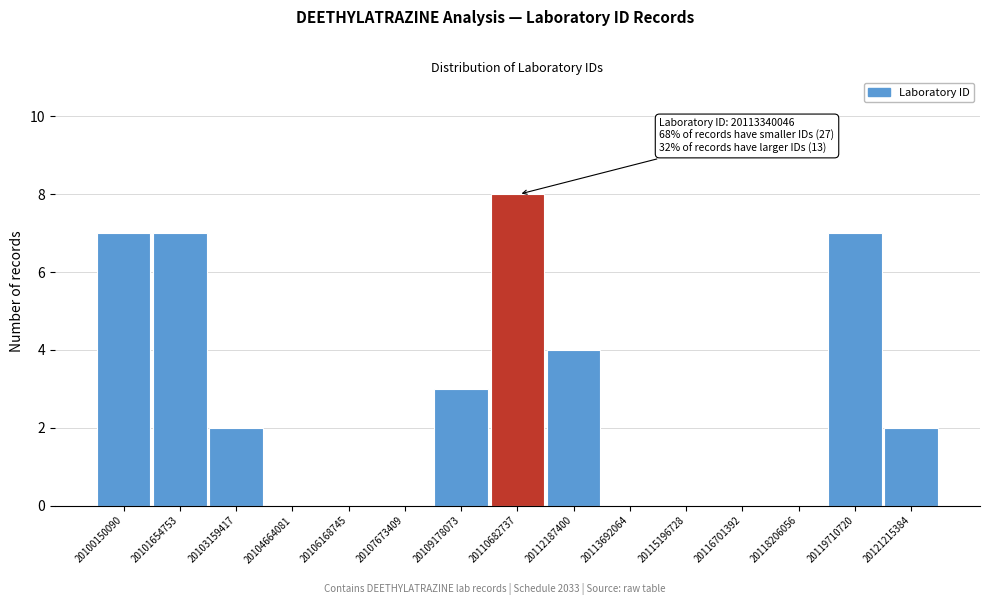

Reading left to right, list all the values displayed in this chart.

20100150090=7	20101654753=7	20103159417=2	20104664081=0	20106168745=0	20107673409=0	20109178073=3	20110682737=8	20112187400=4	20113692064=0	20115196728=0	20116701392=0	20118206056=0	20119710720=7	20121215384=2